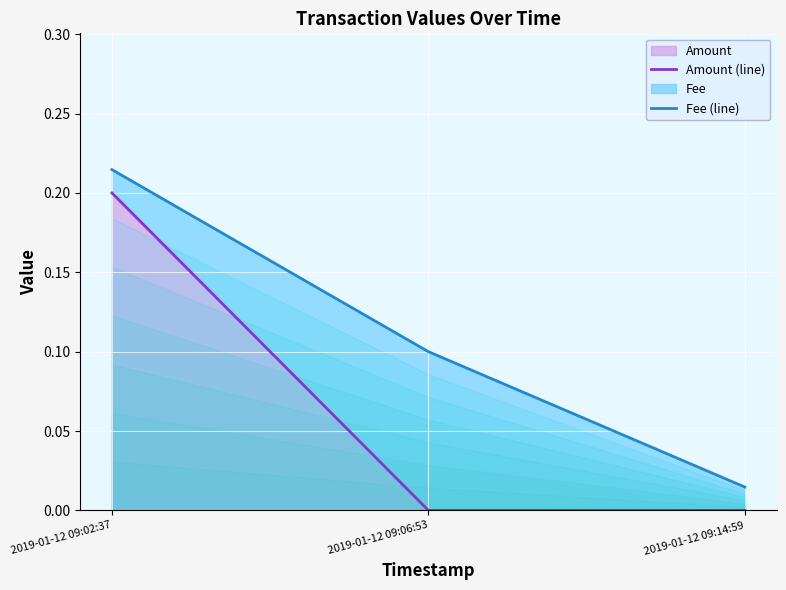

True or false: Amount has a value of 0.0 at 2019-01-12 09:06:53.

True